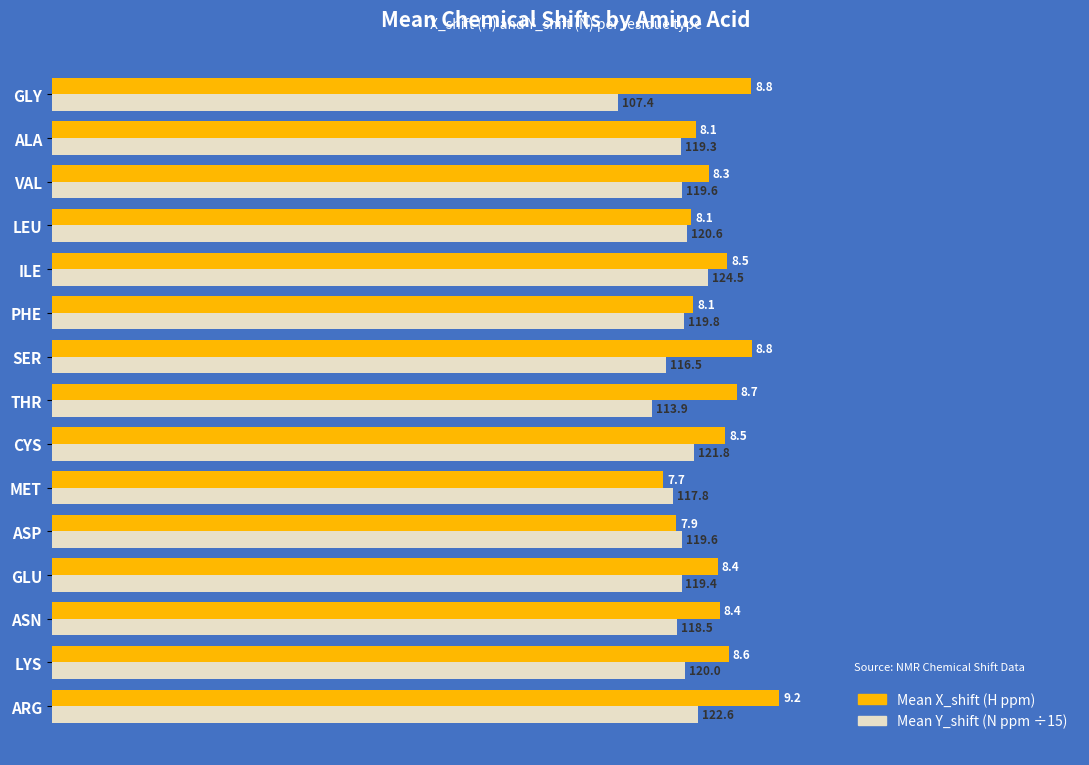

At which category is the sum across all series the highest?

ARG